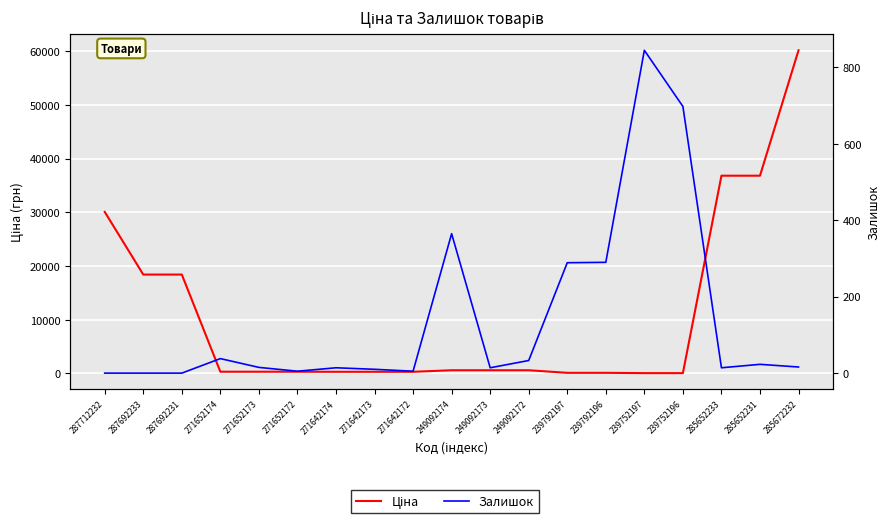

At 271652174, list the series in order from largest to smallest.

Ціна, Залишок